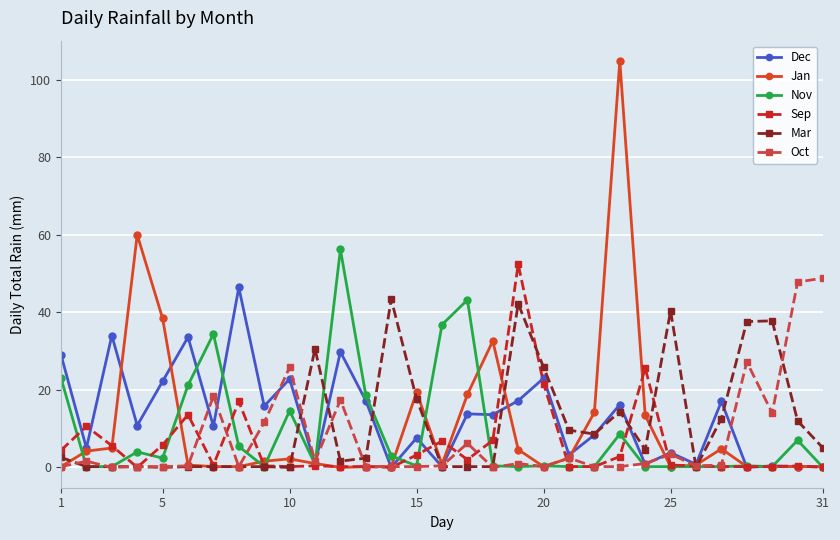

How many lines are shown in the chart?

6